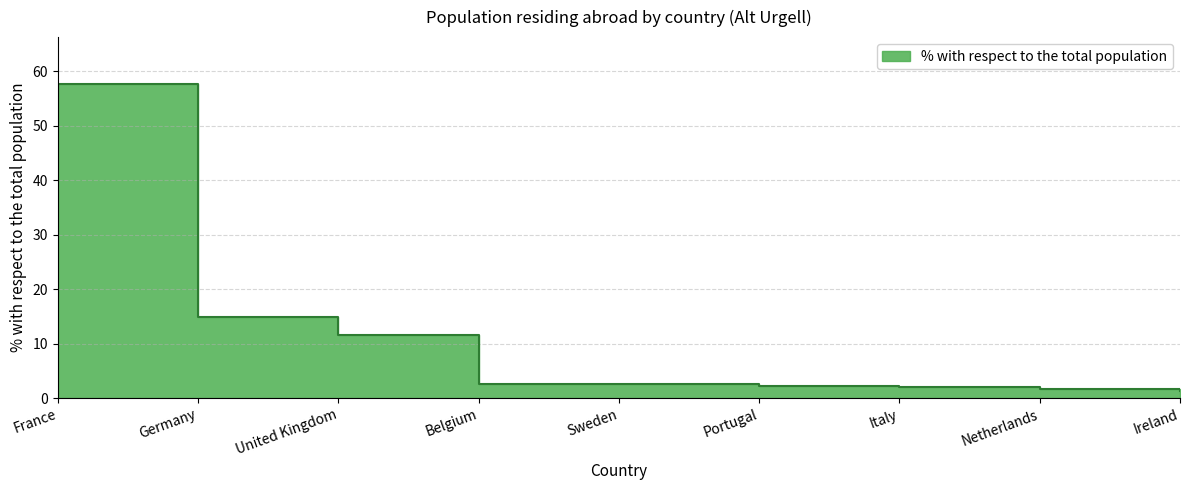

List the labels in order of value, smallest first.

Ireland, Netherlands, Italy, Portugal, Belgium, Sweden, United Kingdom, Germany, France